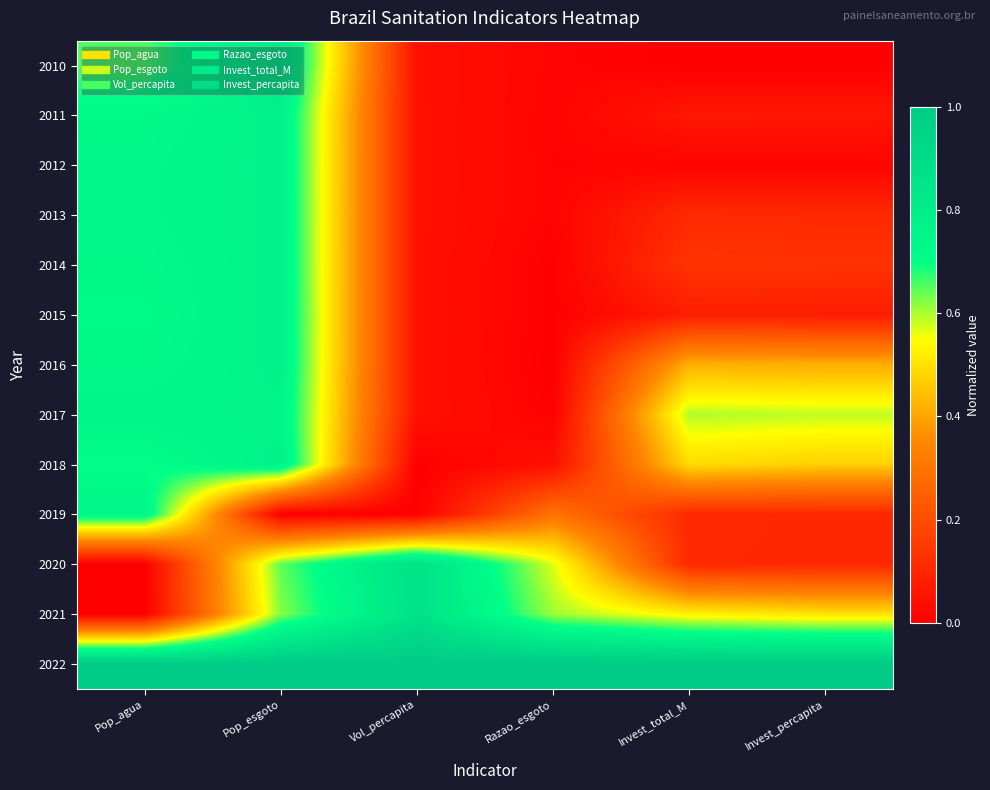

Reading left to right, list all the values displayed in this chart.

2010: Pop_agua=0.7	Pop_esgoto=0.8	Vol_percapita=0.0	Razao_esgoto=0.0	Invest_total_M=0.0	Invest_percapita=0.0
2011: Pop_agua=0.7	Pop_esgoto=0.8	Vol_percapita=0.0	Razao_esgoto=0.0	Invest_total_M=0.1	Invest_percapita=0.1
2012: Pop_agua=0.7	Pop_esgoto=0.8	Vol_percapita=0.0	Razao_esgoto=0.0	Invest_total_M=0.0	Invest_percapita=0.0
2013: Pop_agua=0.7	Pop_esgoto=0.8	Vol_percapita=0.0	Razao_esgoto=0.0	Invest_total_M=0.1	Invest_percapita=0.1
2014: Pop_agua=0.7	Pop_esgoto=0.8	Vol_percapita=0.0	Razao_esgoto=0.0	Invest_total_M=0.1	Invest_percapita=0.1
2015: Pop_agua=0.7	Pop_esgoto=0.8	Vol_percapita=0.0	Razao_esgoto=0.0	Invest_total_M=0.1	Invest_percapita=0.1
2016: Pop_agua=0.7	Pop_esgoto=0.8	Vol_percapita=0.0	Razao_esgoto=0.0	Invest_total_M=0.4	Invest_percapita=0.4
2017: Pop_agua=0.8	Pop_esgoto=0.8	Vol_percapita=0.0	Razao_esgoto=0.0	Invest_total_M=0.6	Invest_percapita=0.6
2018: Pop_agua=0.7	Pop_esgoto=0.8	Vol_percapita=0.0	Razao_esgoto=0.0	Invest_total_M=0.5	Invest_percapita=0.5
2019: Pop_agua=0.7	Pop_esgoto=0.0	Vol_percapita=0.0	Razao_esgoto=0.3	Invest_total_M=0.1	Invest_percapita=0.1
2020: Pop_agua=0.0	Pop_esgoto=0.6	Vol_percapita=0.9	Razao_esgoto=0.6	Invest_total_M=0.1	Invest_percapita=0.1
2021: Pop_agua=0.0	Pop_esgoto=0.6	Vol_percapita=0.9	Razao_esgoto=0.6	Invest_total_M=0.5	Invest_percapita=0.5
2022: Pop_agua=1.0	Pop_esgoto=1.0	Vol_percapita=1.0	Razao_esgoto=1.0	Invest_total_M=1.0	Invest_percapita=1.0